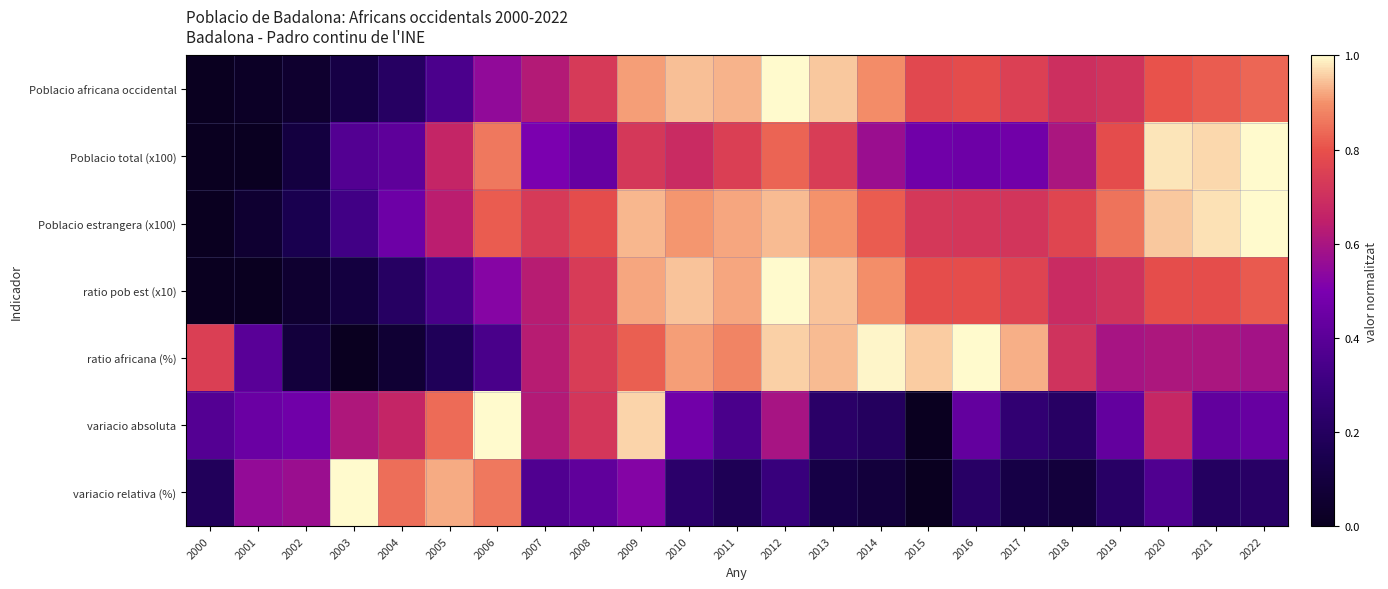

What is the difference between the highest and lowest values at 2001?

0.6